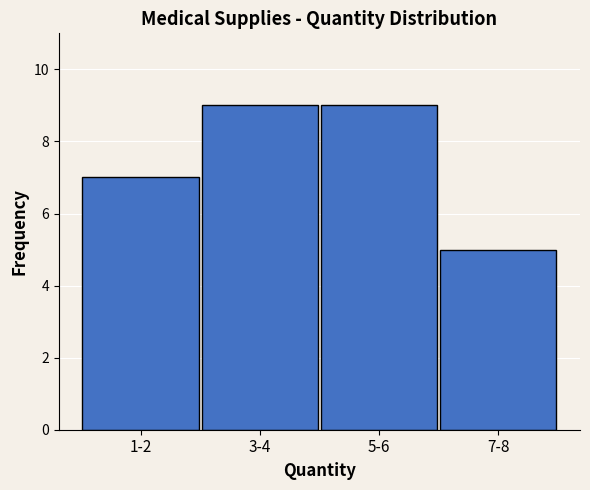

Reading left to right, list all the values displayed in this chart.

7	9	9	5